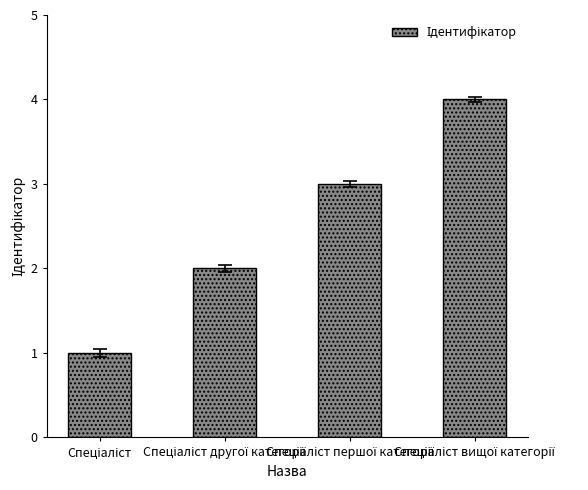

What is the maximum value shown in the chart?

4